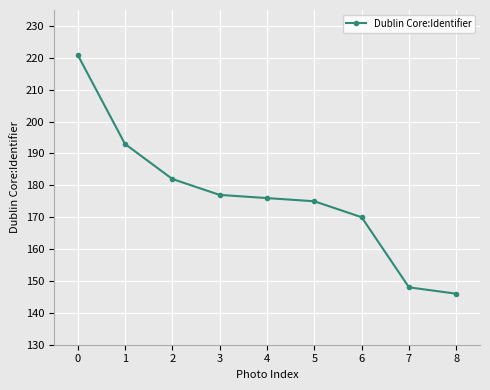

What is the value of the 8th point from the left?

148